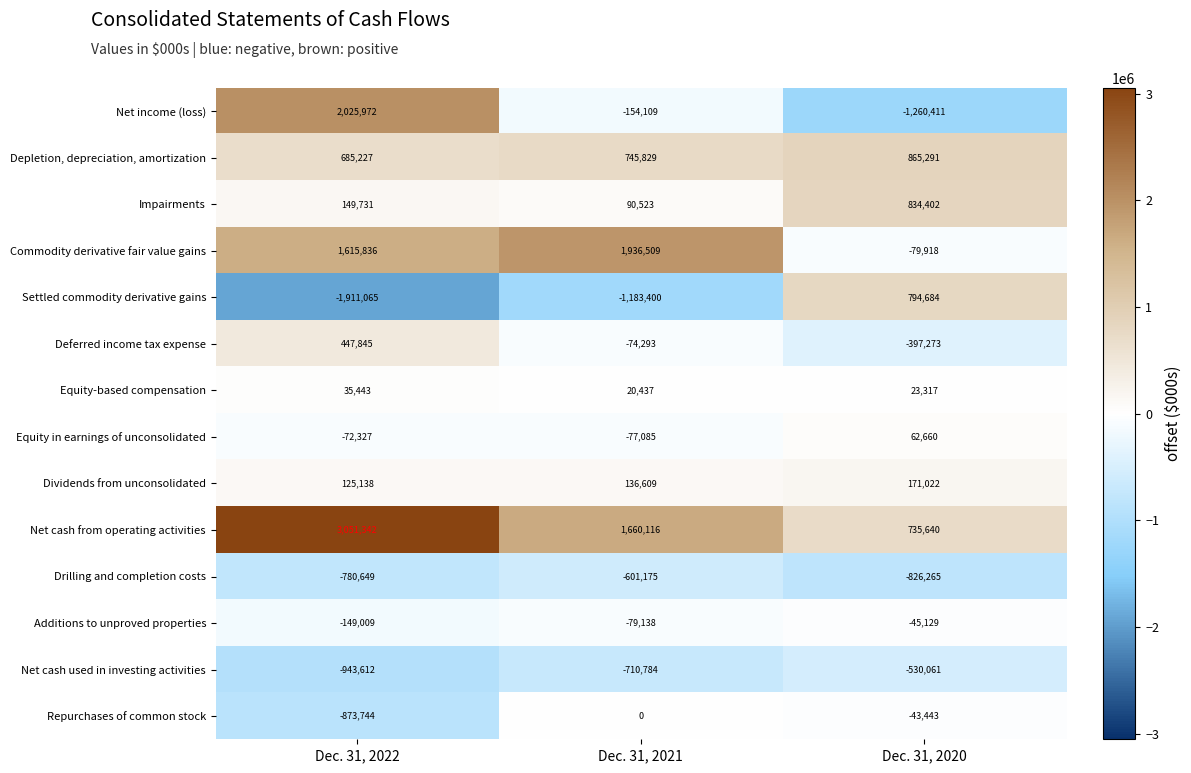

Between Dec. 31, 2022 and Dec. 31, 2020, which series saw the biggest shift?

Net income (loss)